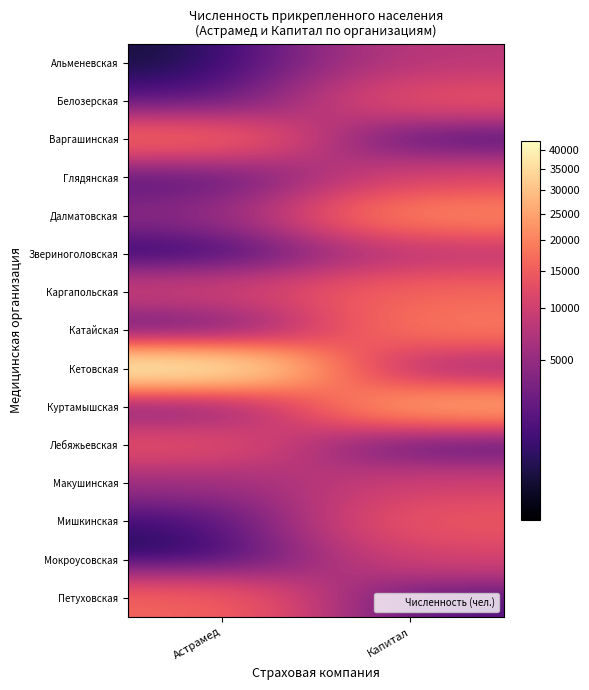

What is the maximum value shown in the chart?

42487